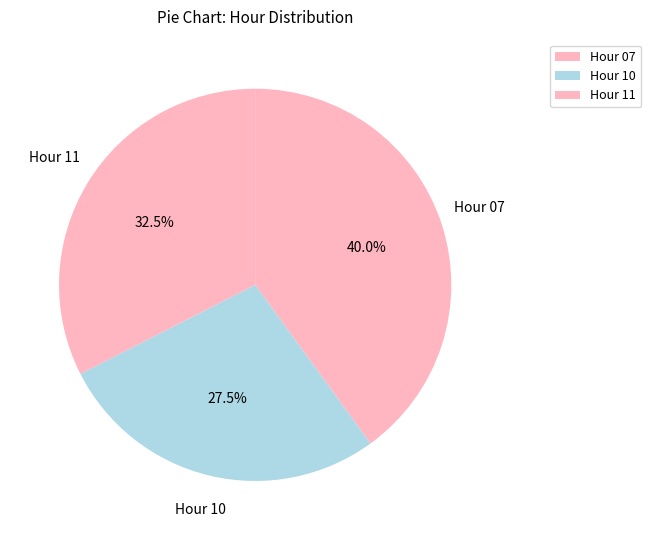

Which has a higher value, Hour 11 or Hour 07?

Hour 07